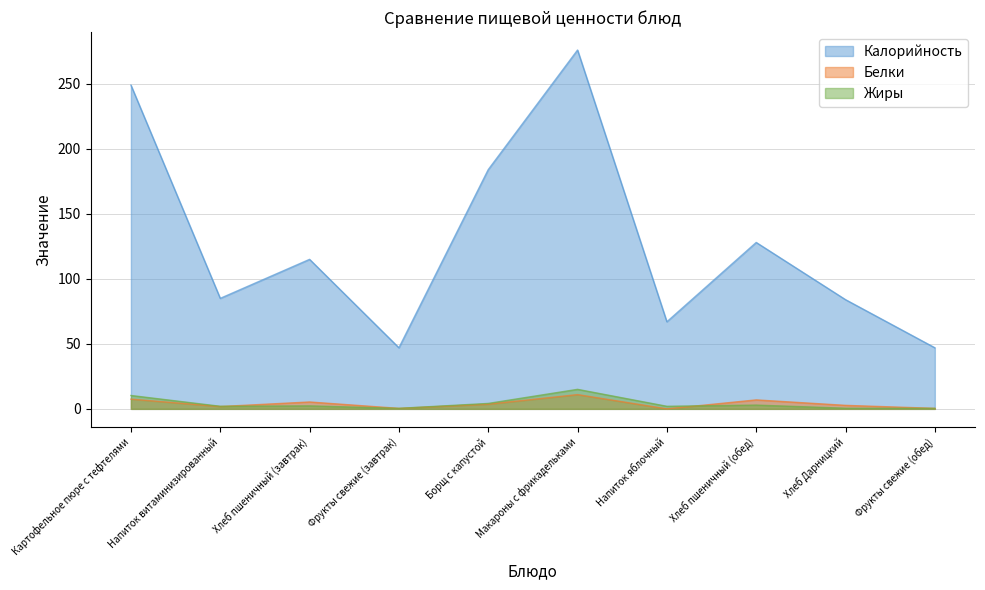

Which series changed the most between Напиток витаминизированный and Хлеб пшеничный (завтрак)?

Калорийность